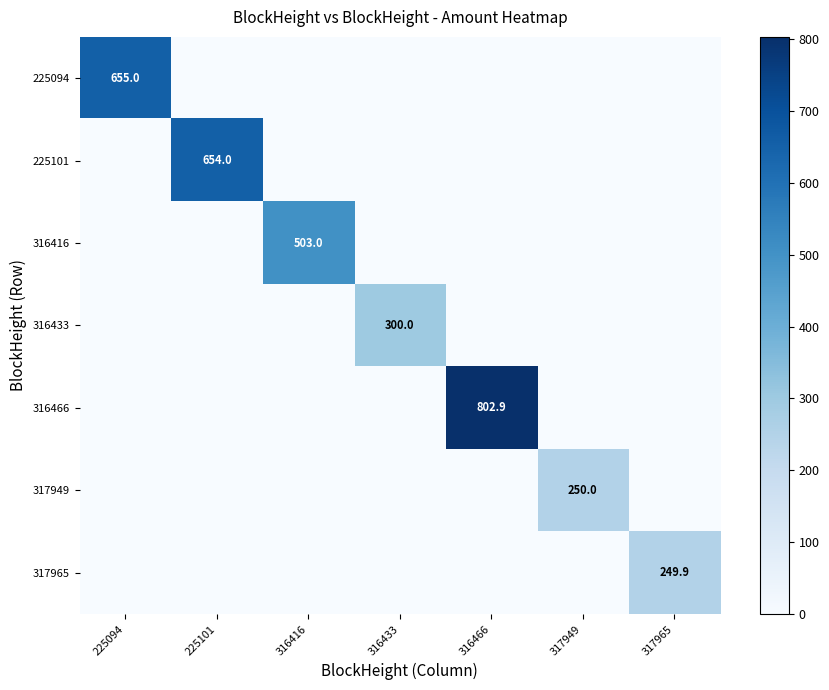

The value of 316466 at 316466 is 802.9. True or false?

True